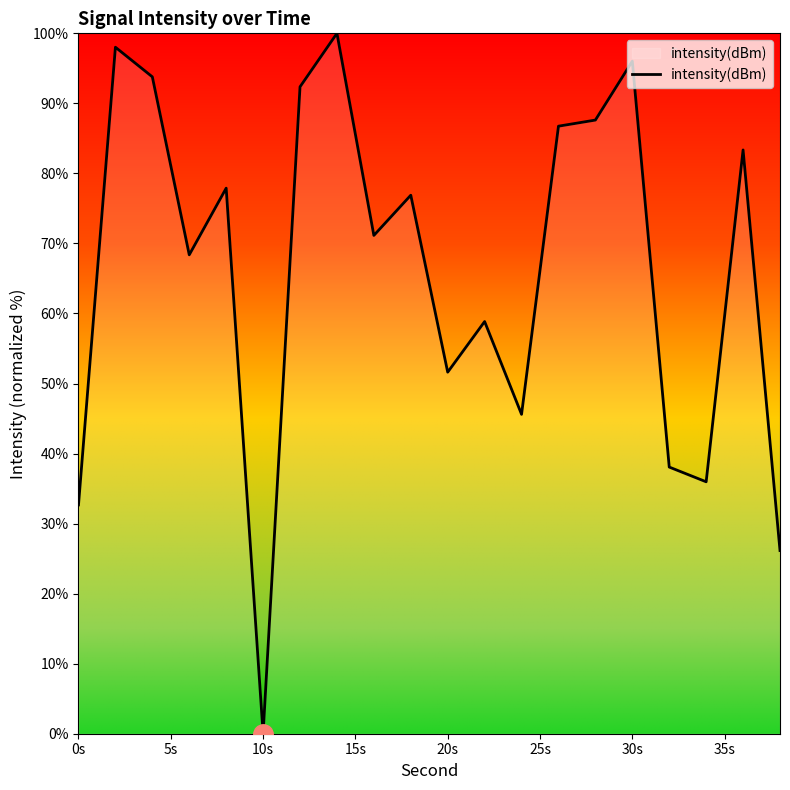

How many interior local valleys (lower than both neighbors) does the data have?

6